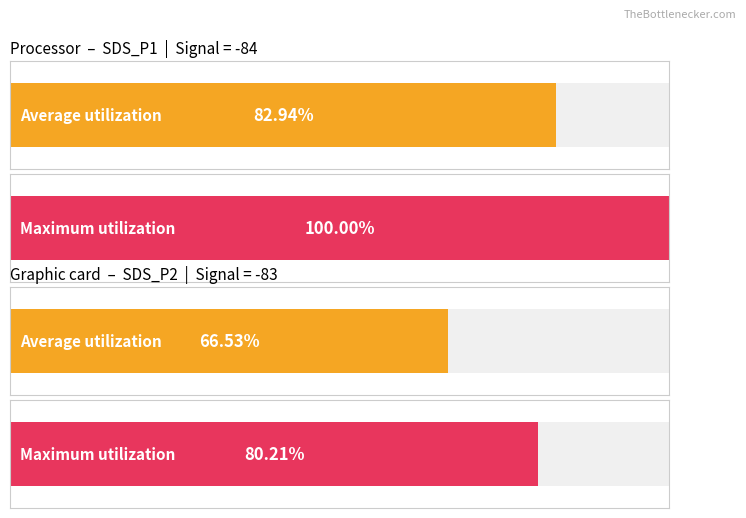

How many bars are there in total?

4